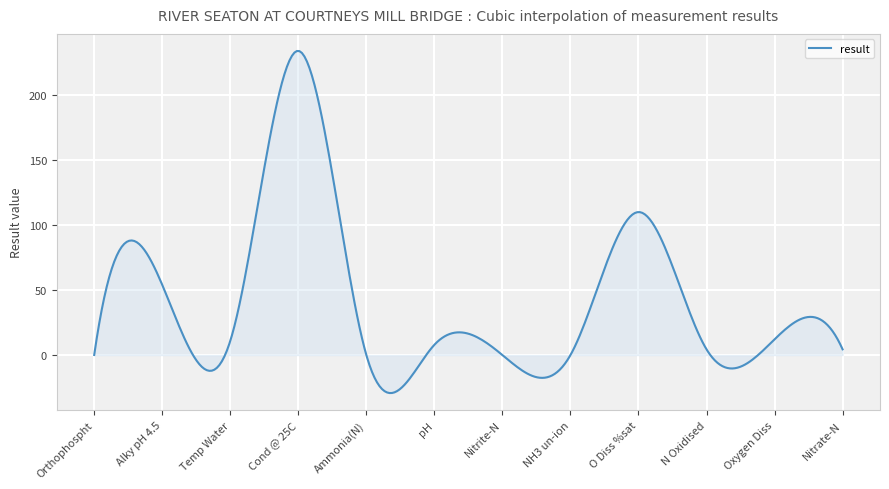

What is the greatest value displayed?

233.9